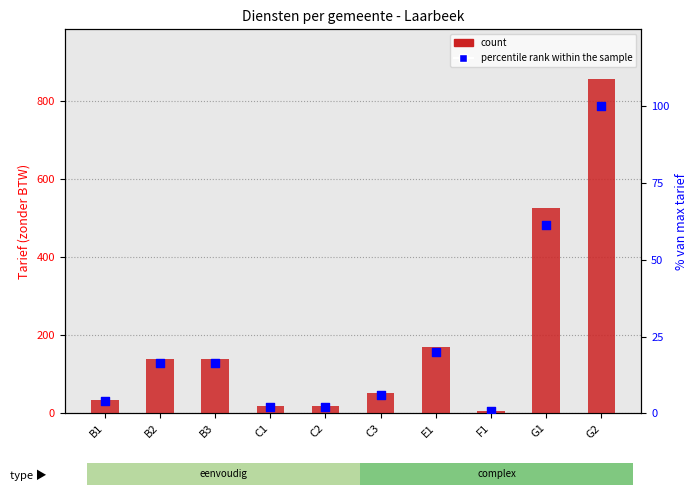

Which series contains the highest Y value?

count